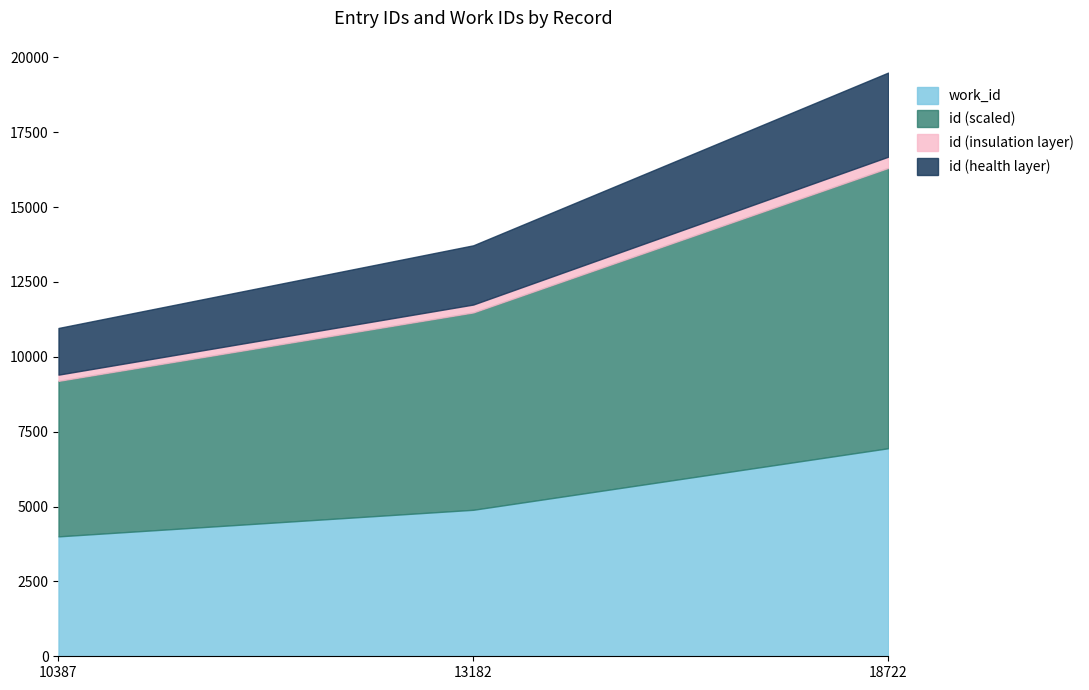

True or false: work_id has a value of 2355.1 at 10387.

False